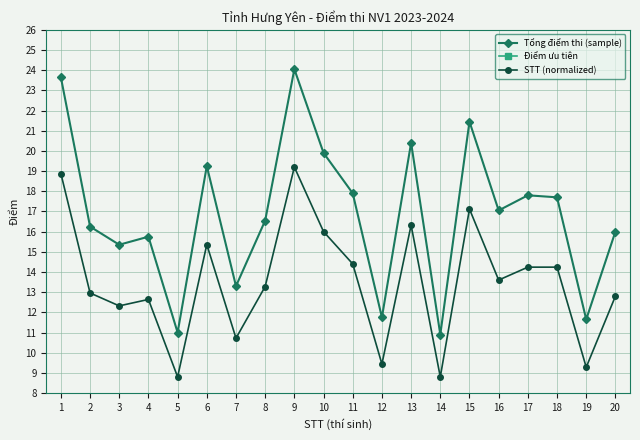

Which label corresponds to the smallest value in the chart?

1